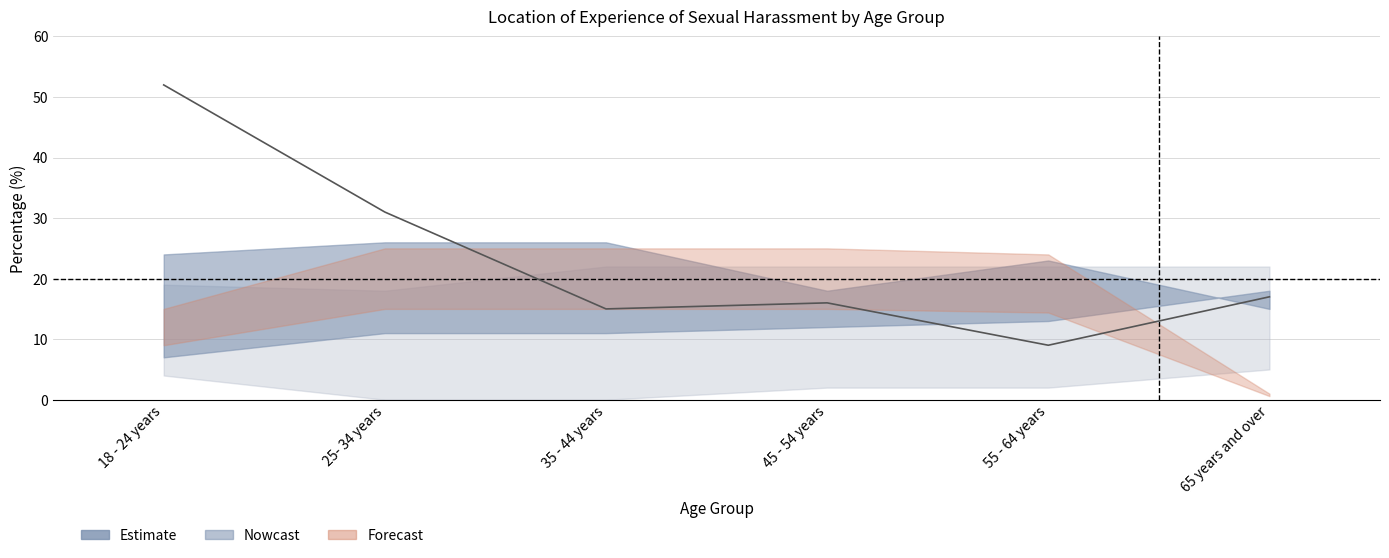

What is the label of the 3rd point from the left?

35 - 44 years